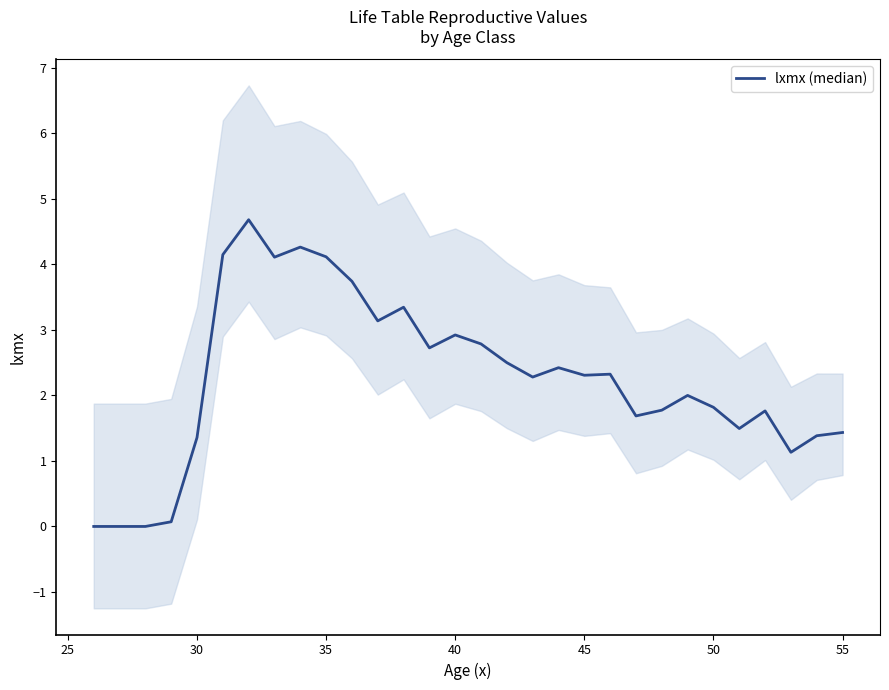

How many lines are shown in the chart?

1